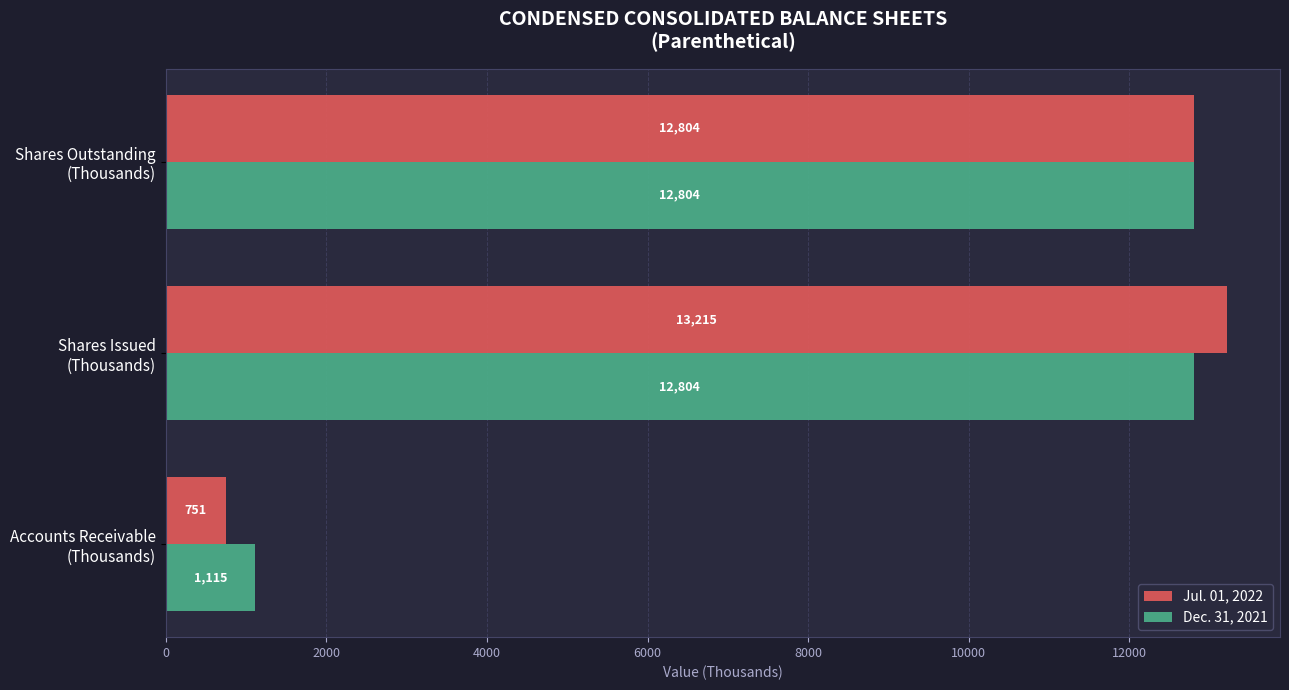

Count the Dec. 31, 2021 values in the range 1115 to 12804.

3